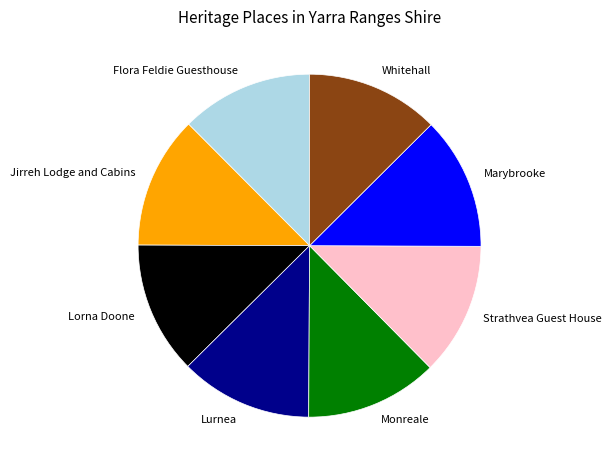

Does Monreale account for over 50% of the chart?

No